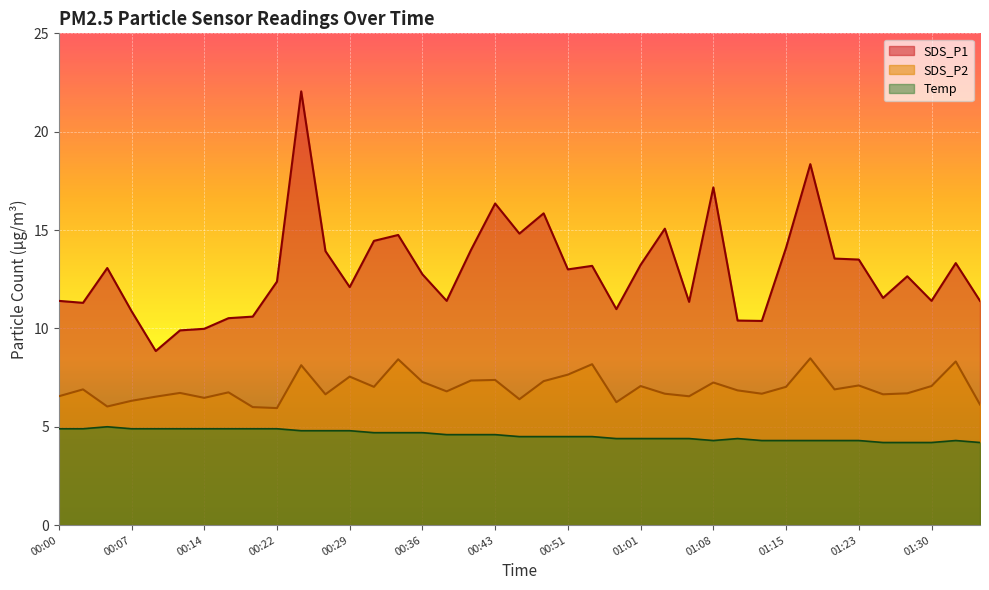

What is the difference between the highest and lowest values at 01:18?

9.9